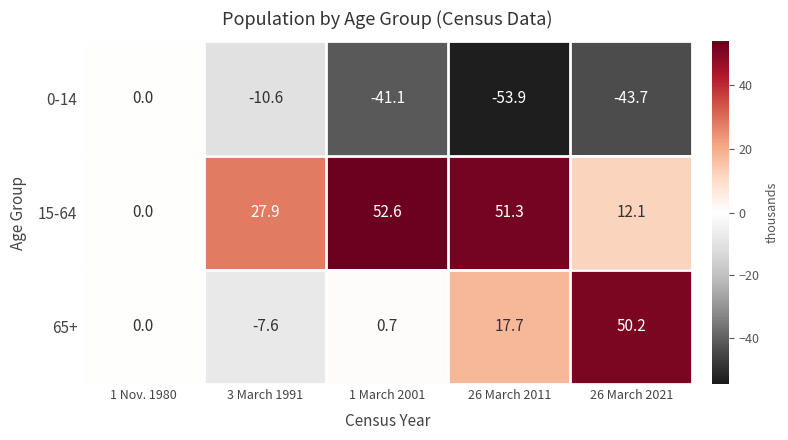

Reading left to right, extract all data points from this chart.

0-14: 1 Nov. 1980=0.0	3 March 1991=-10.6	1 March 2001=-41.1	26 March 2011=-53.9	26 March 2021=-43.7
15-64: 1 Nov. 1980=0.0	3 March 1991=27.9	1 March 2001=52.6	26 March 2011=51.3	26 March 2021=12.1
65+: 1 Nov. 1980=0.0	3 March 1991=-7.6	1 March 2001=0.7	26 March 2011=17.7	26 March 2021=50.2